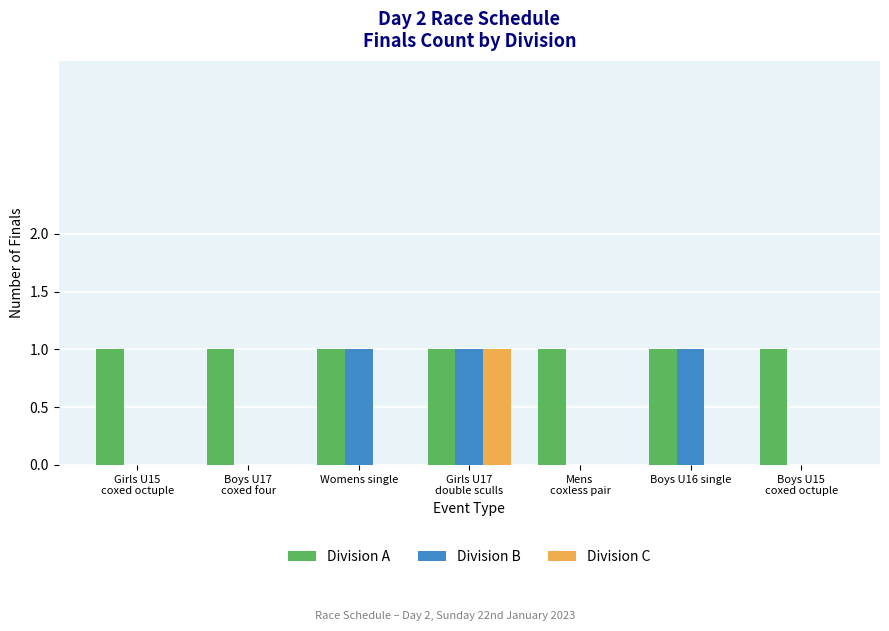

What is the sum of all Division B values?

3